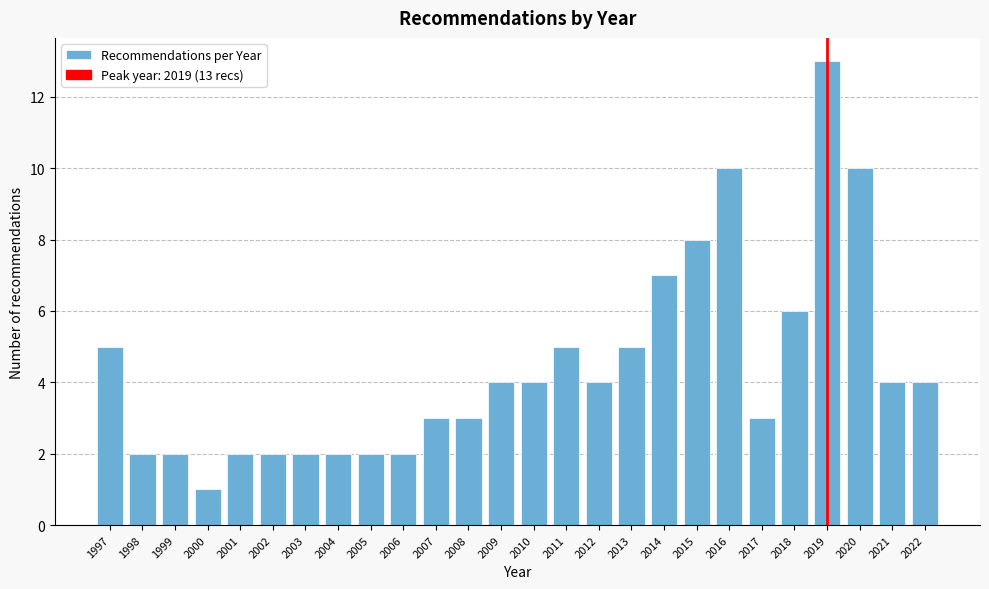

Reading left to right, extract all data points from this chart.

1997=5	1998=2	1999=2	2000=1	2001=2	2002=2	2003=2	2004=2	2005=2	2006=2	2007=3	2008=3	2009=4	2010=4	2011=5	2012=4	2013=5	2014=7	2015=8	2016=10	2017=3	2018=6	2019=13	2020=10	2021=4	2022=4